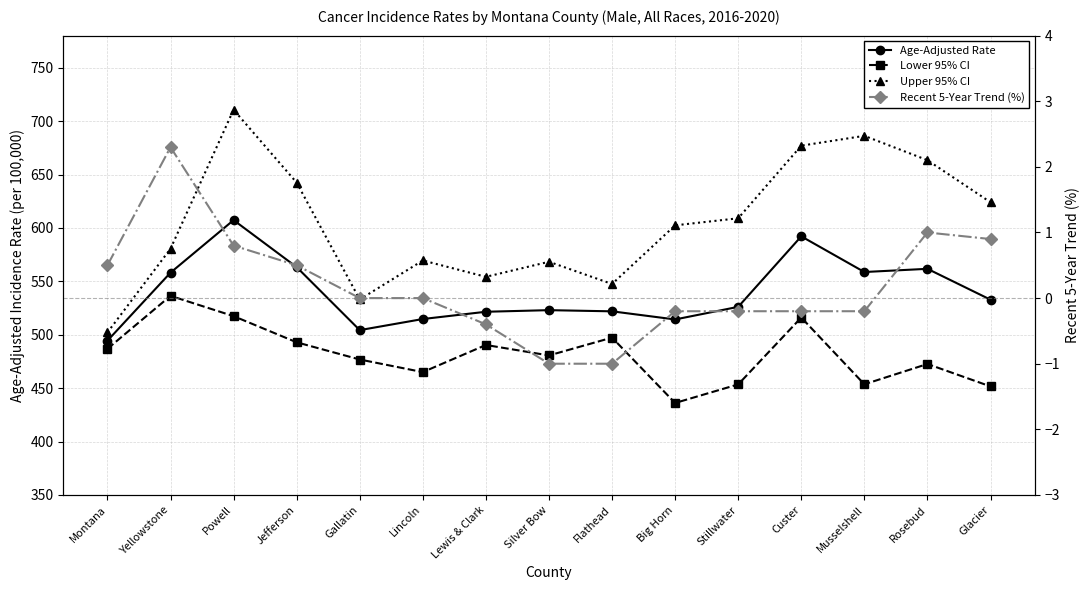

Between Silver Bow and Glacier, which series saw the biggest shift?

Upper 95% CI